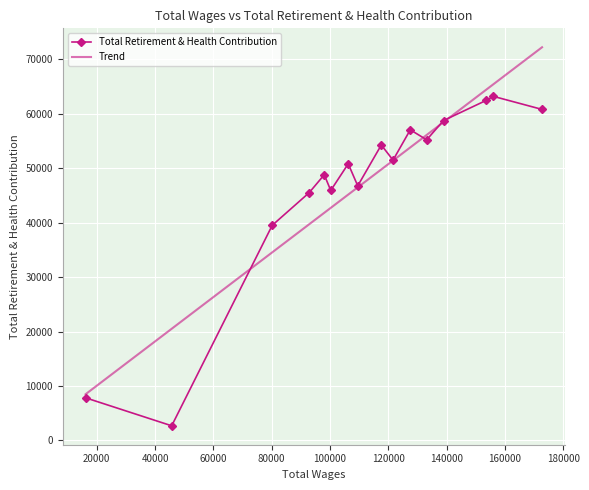

Rank the series by their maximum value, from highest to lowest.

Trend, Total Retirement & Health Contribution